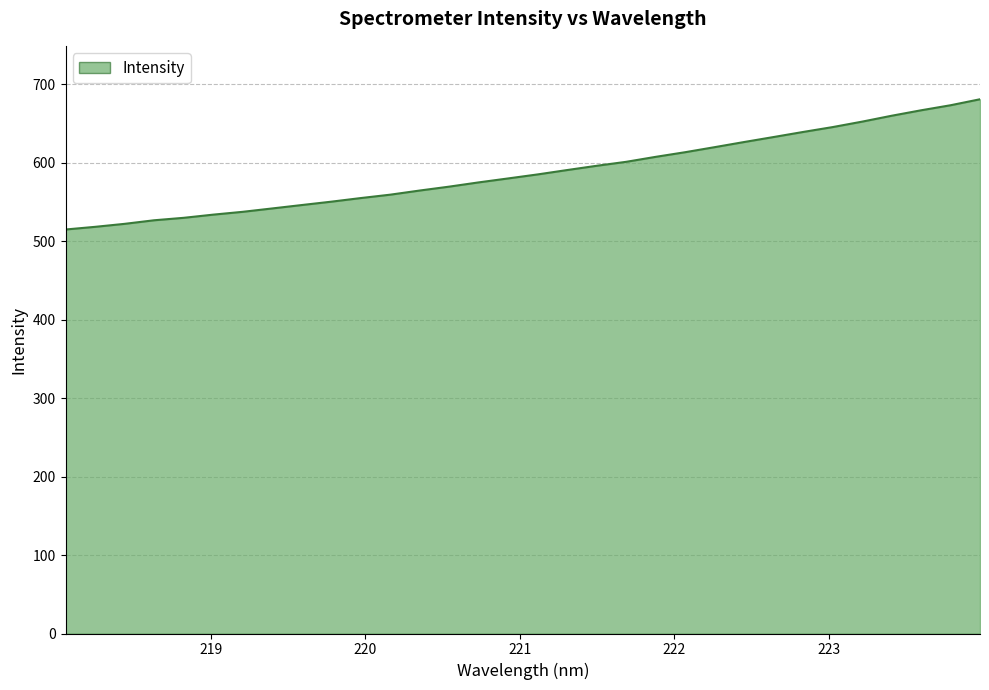

What is the maximum value shown in the chart?

680.9